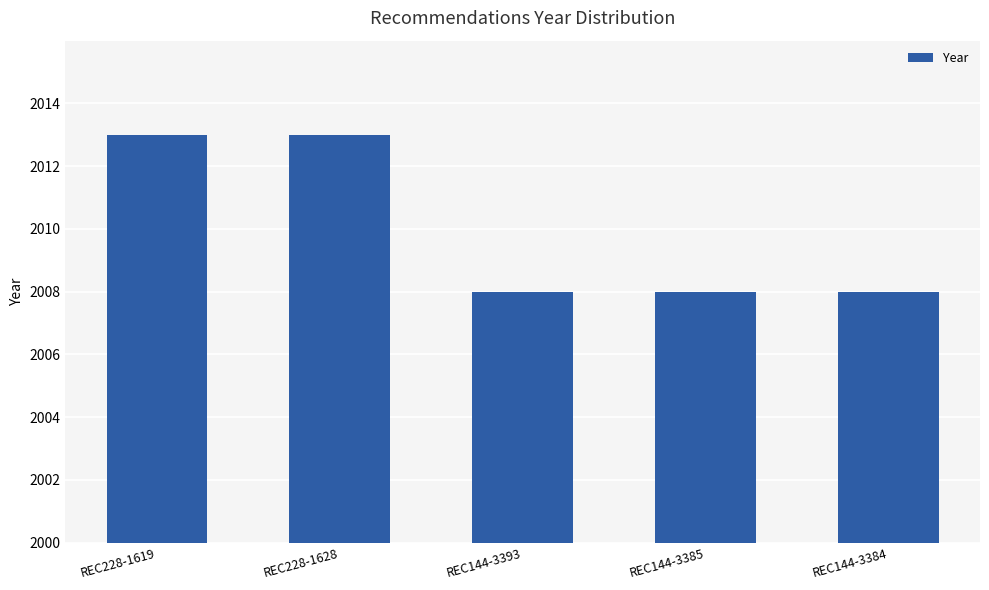

The value at REC144-3393 is 3380. True or false?

False